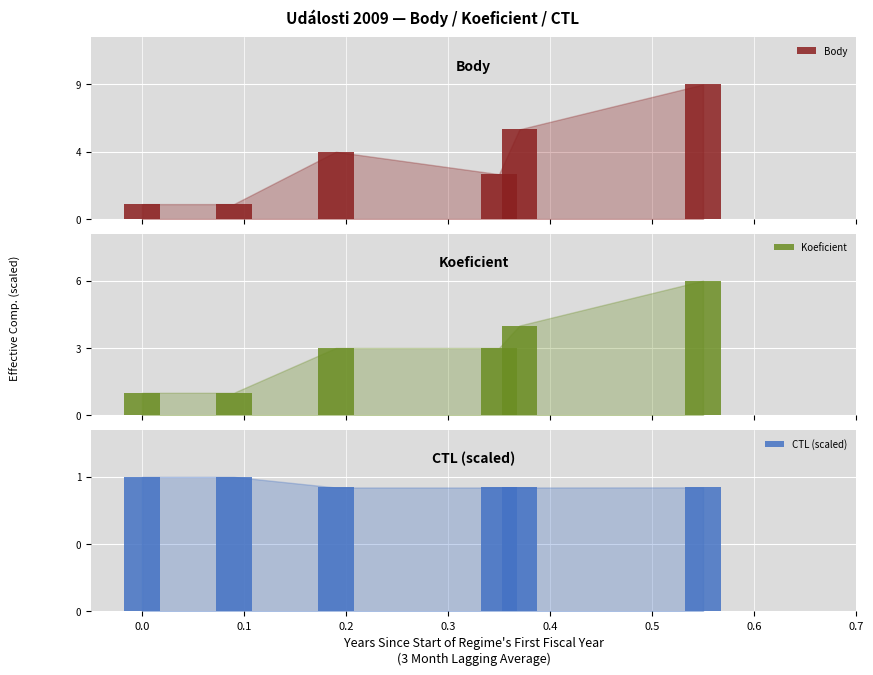

Which series has the largest range (max minus min)?

Body